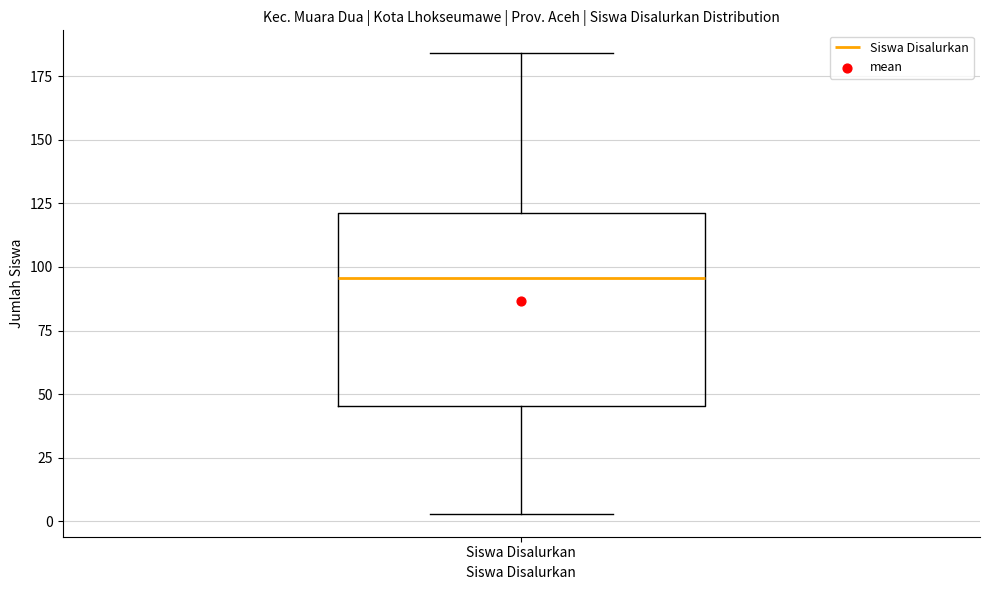

Read this box plot against the y-axis: the position of the median line, the range covered by the box, and the ends of both whiskers. The values are not printed on the chart, so give them approximately, as read against the axis.

median 95, box 45 to 120, whiskers 5 to 185